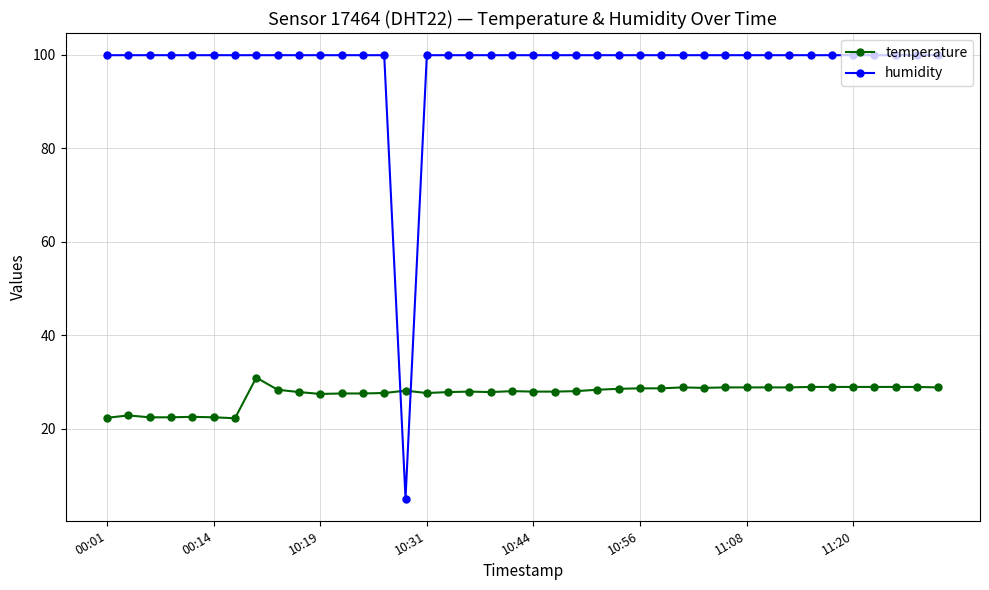

What is the difference between the maximum and minimum values in the temperature series?

8.7